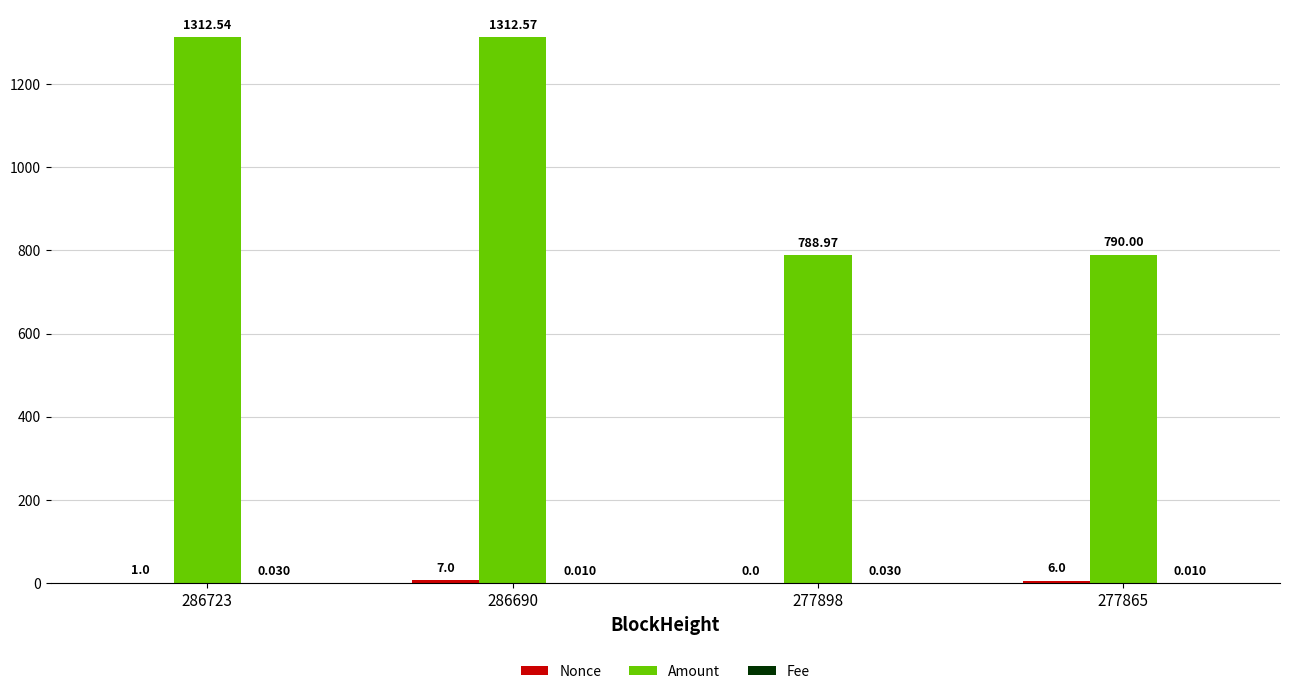

Which series has the largest total across all categories?

Amount